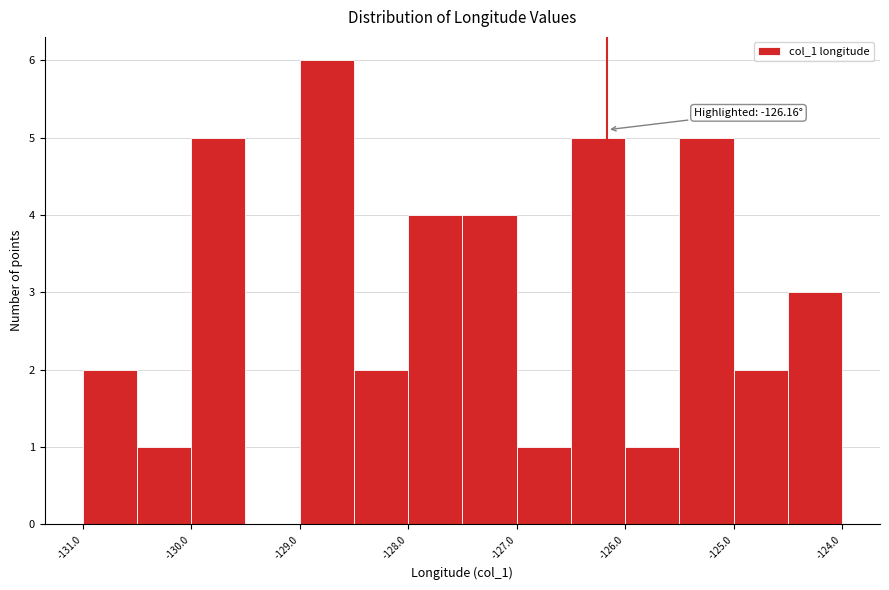

Which range on the x-axis has the tallest bar?

-129.0 to -128.5